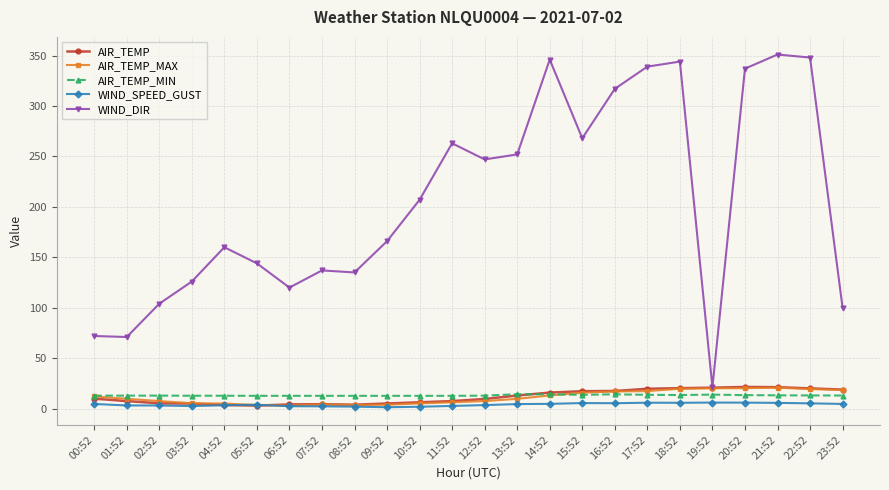

True or false: WIND_DIR and WIND_SPEED_GUST intersect in this chart.

False